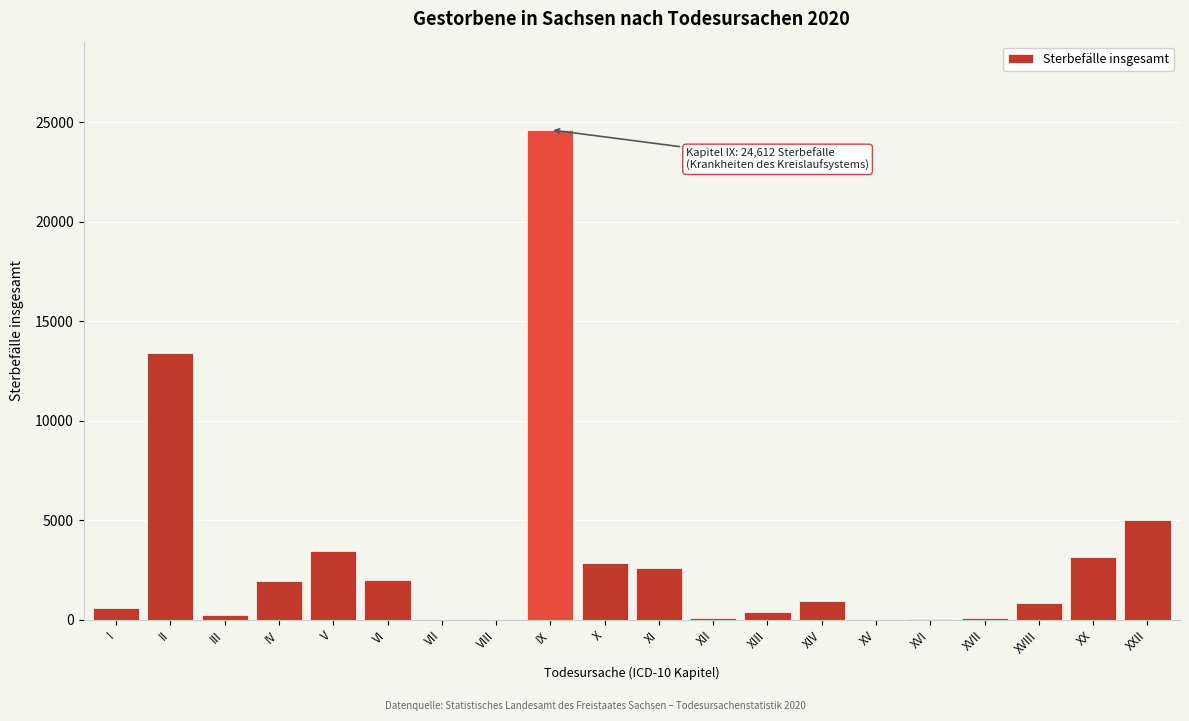

Where is the data nearest to the value 12306?

II